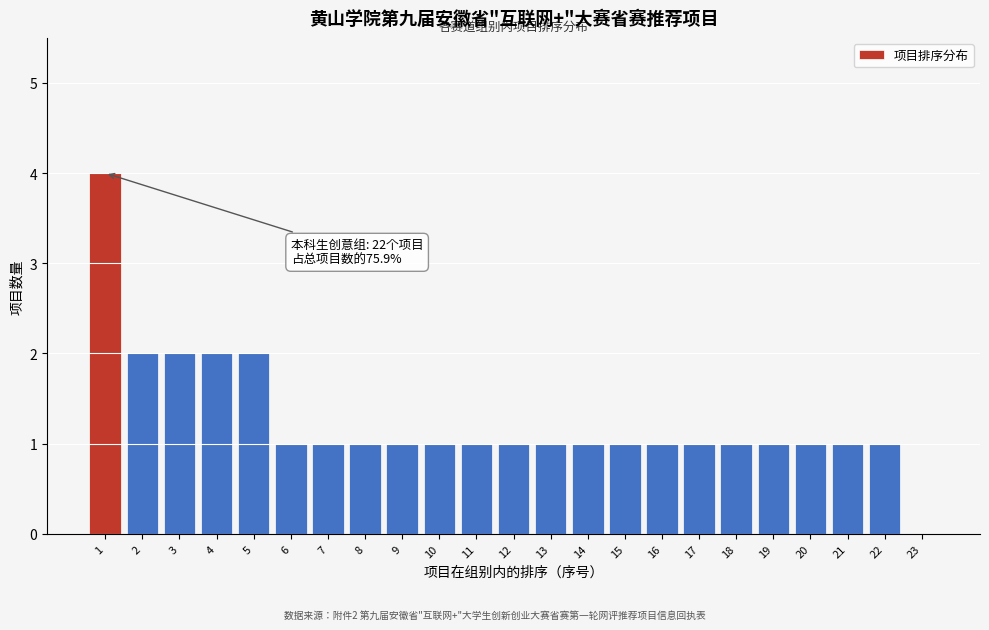

Which range on the x-axis has the tallest bar?

0.5 to 1.5